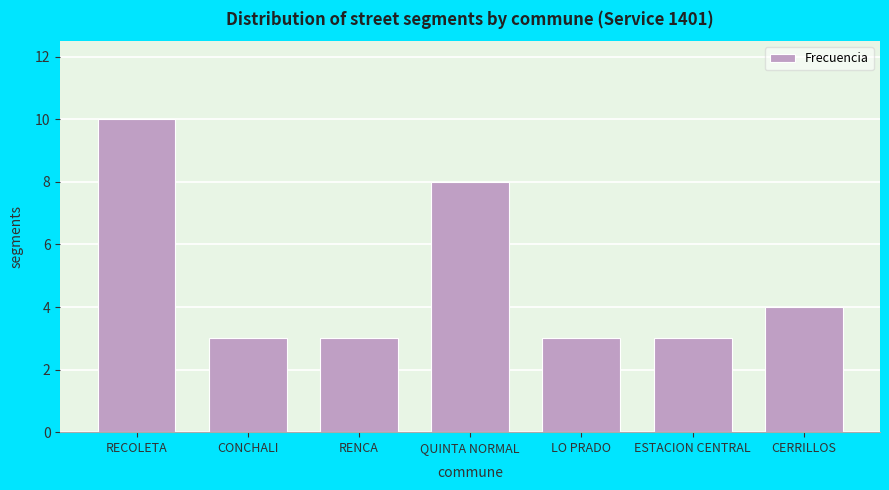

Reading right to left, extract all data points from this chart.

CERRILLOS=4	ESTACION CENTRAL=3	LO PRADO=3	QUINTA NORMAL=8	RENCA=3	CONCHALI=3	RECOLETA=10